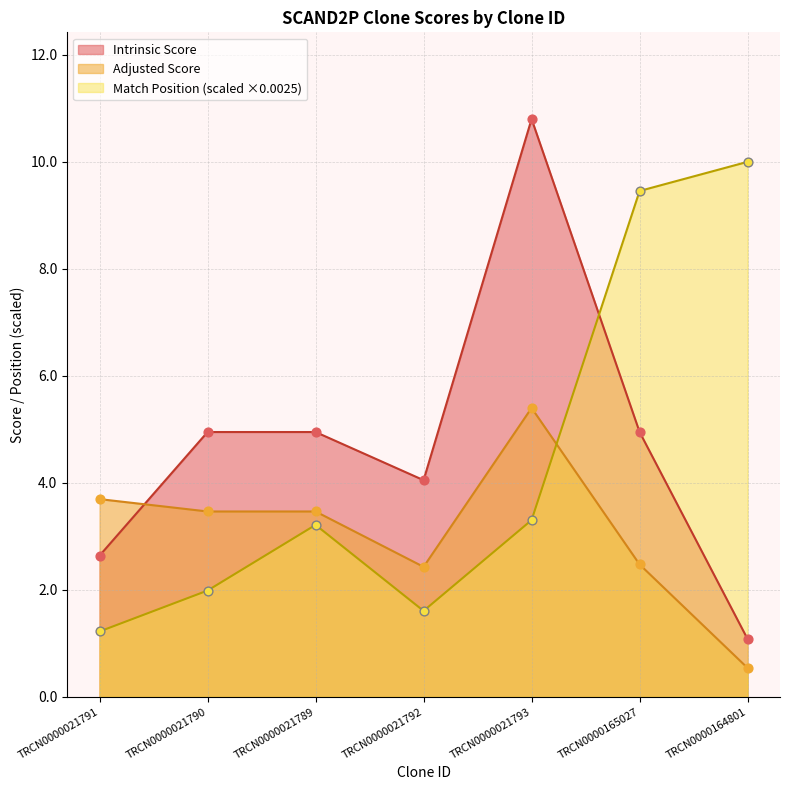

What are all the series names shown in the legend?

Intrinsic Score, Adjusted Score, Match Position (scaled ×0.0025)